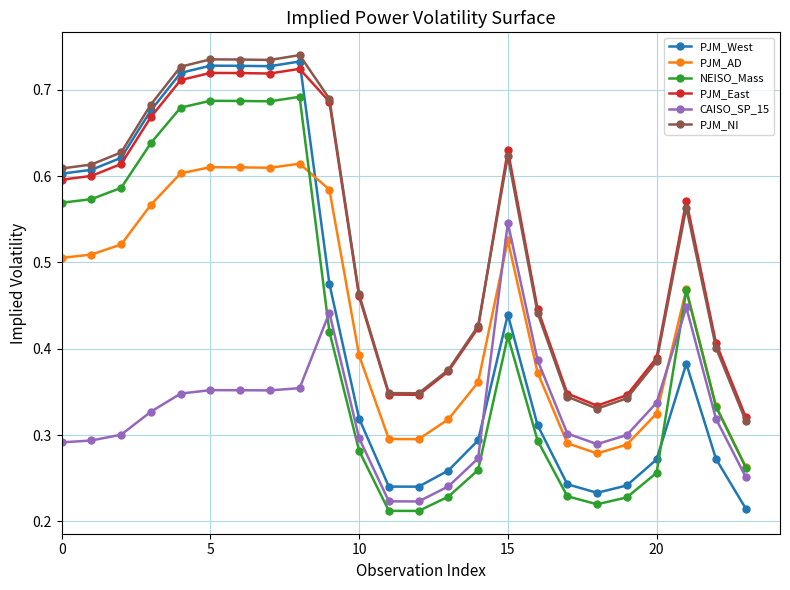

Which series has the largest range (max minus min)?

PJM_West